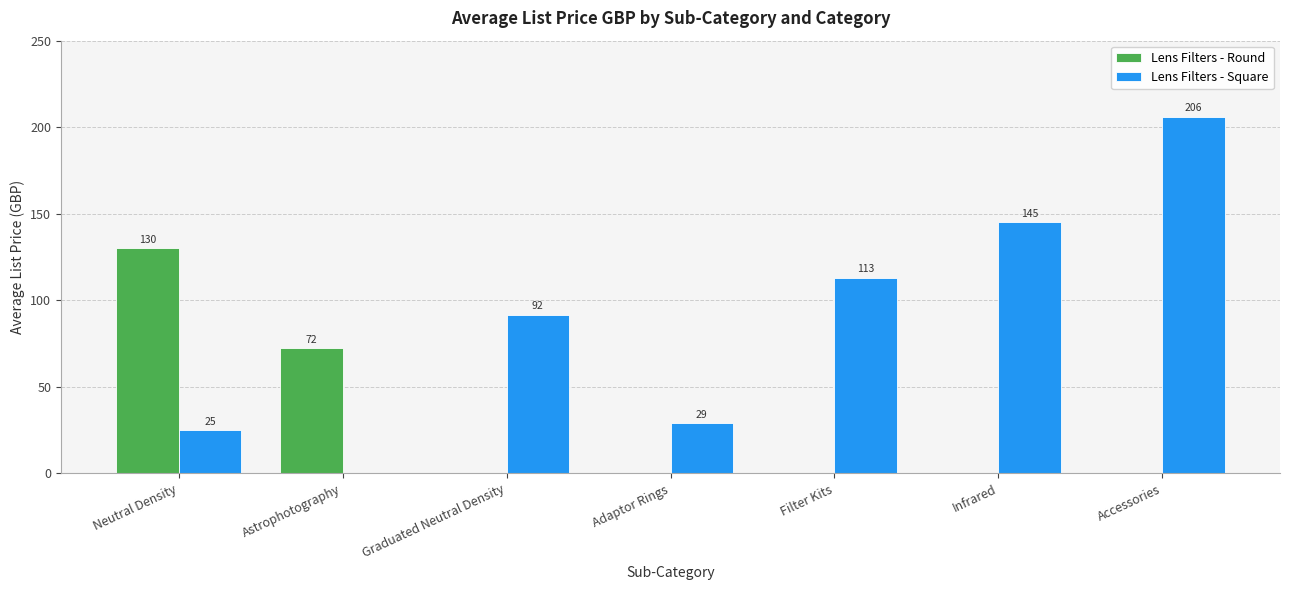

Which series has the largest total across all categories?

Lens Filters - Square